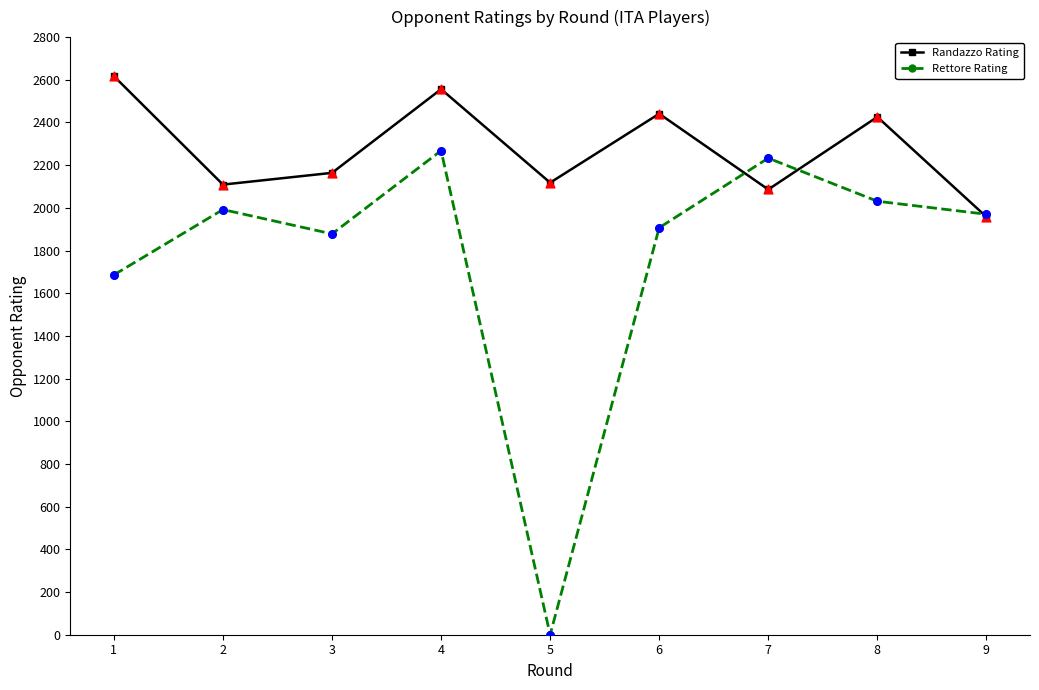

Which series changed the most between 4 and 9?

Randazzo Rating